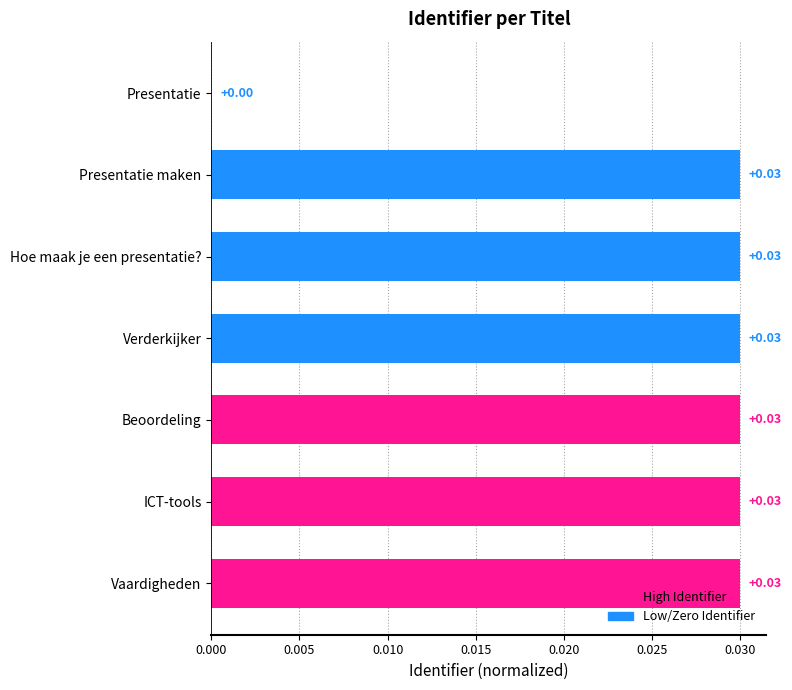

At which label is the value closest to 0?

Presentatie